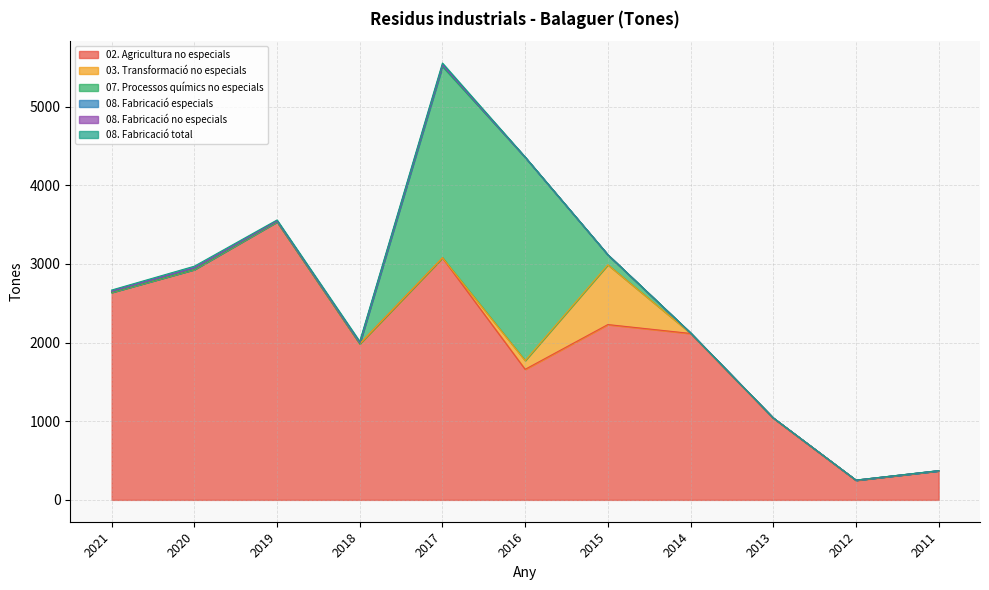

What are all the series names shown in the legend?

02. Agricultura no especials, 03. Transformació no especials, 07. Processos químics no especials, 08. Fabricació especials, 08. Fabricació no especials, 08. Fabricació total